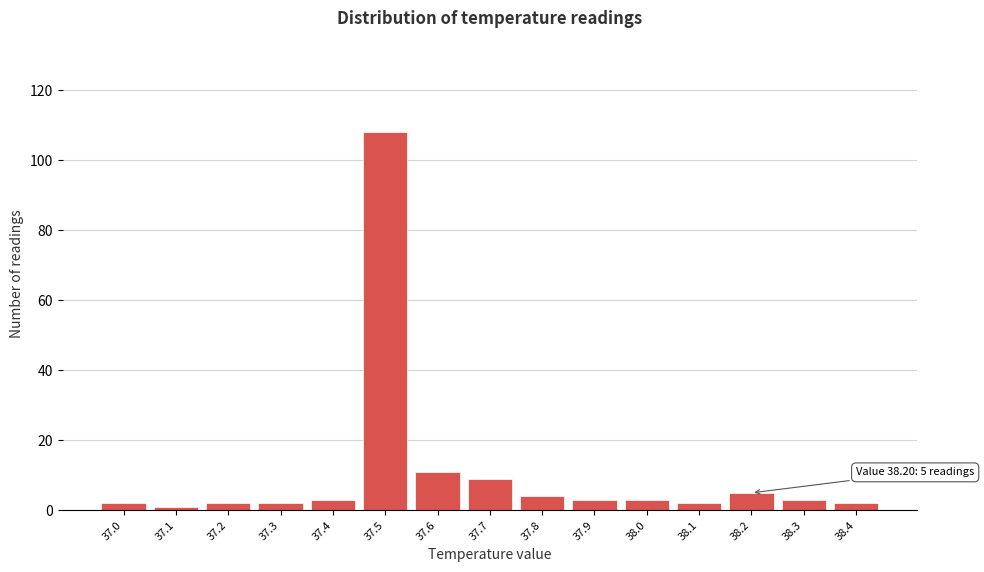

Reading left to right, list all the values displayed in this chart.

2	1	2	2	3	108	11	9	4	3	3	2	5	3	2